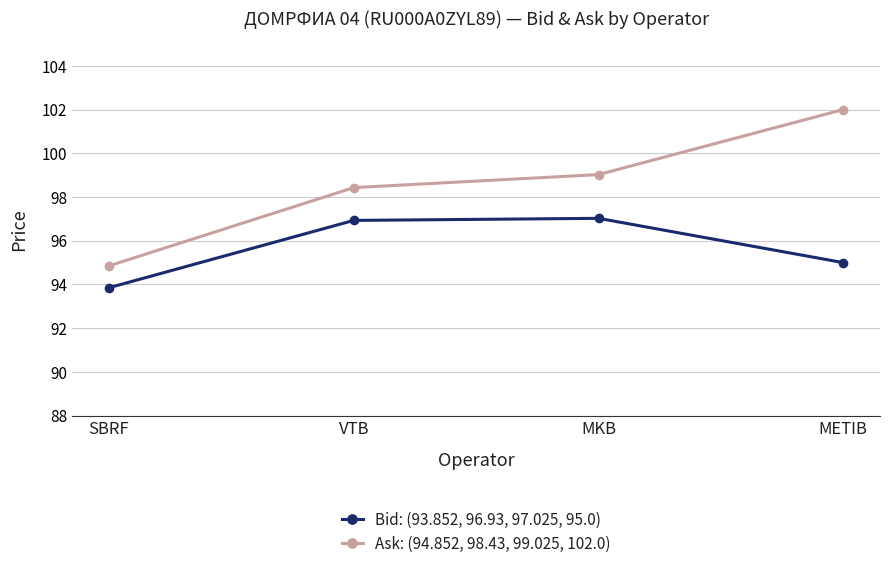

What is the difference between the highest and lowest values at MKB?

2.0